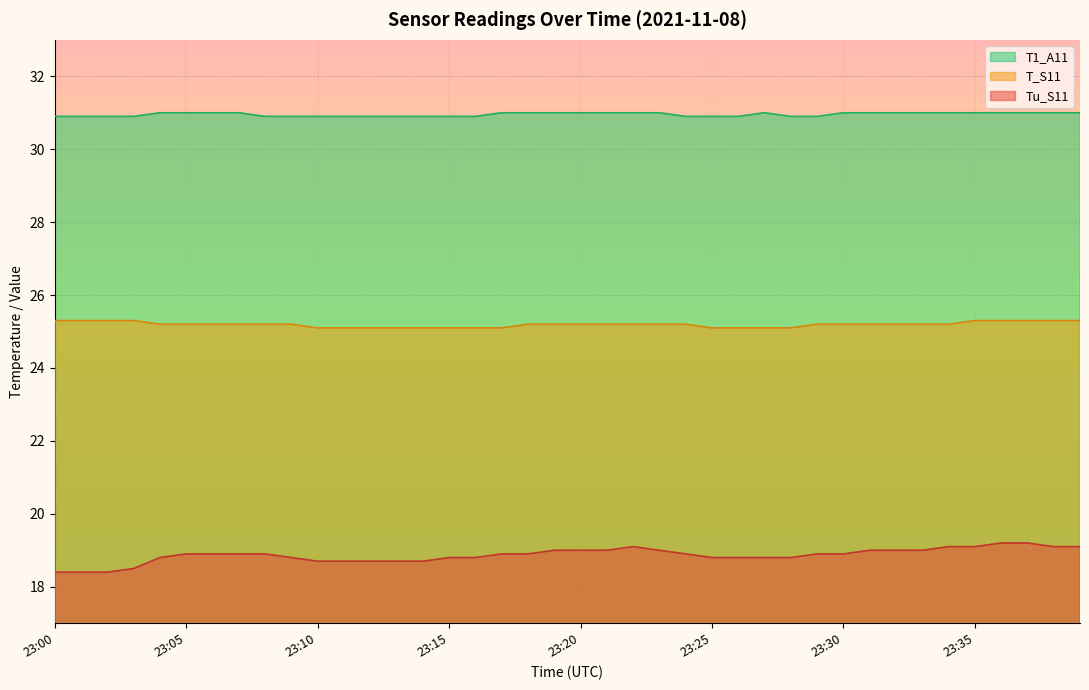

At which category does the chart reach its minimum across all series?

23:00